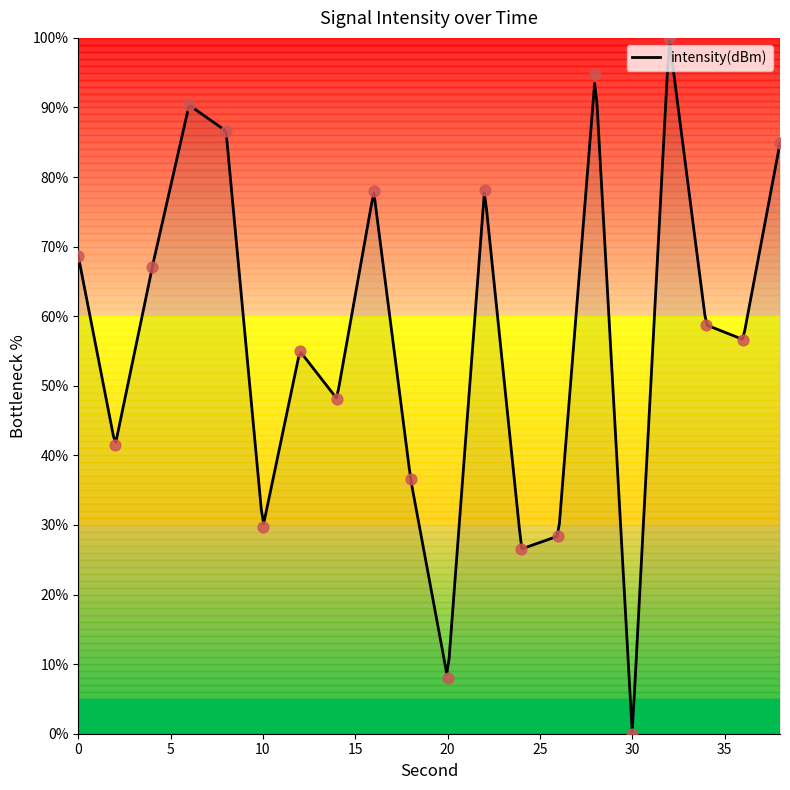

What is the ratio of the value at 16 to the value at 0?

1.1